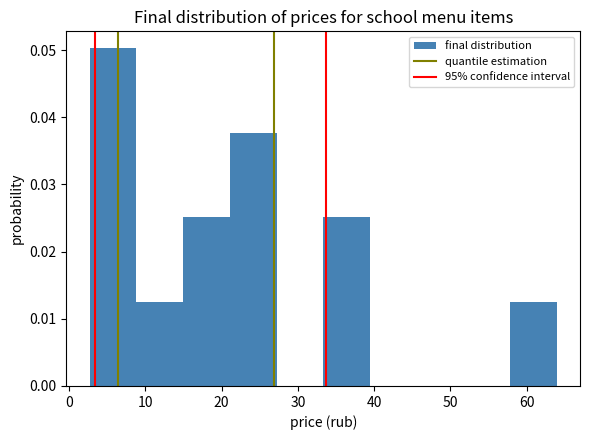

Which range on the x-axis has the tallest bar?

3 to 9